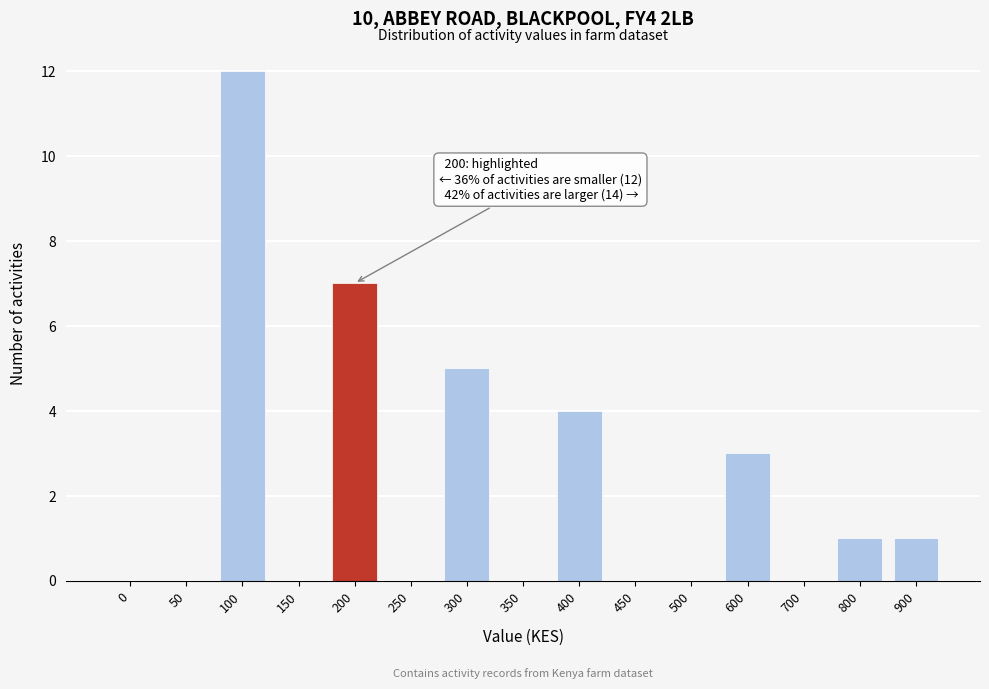

Reading left to right, extract all data points from this chart.

0=0	50=0	100=12	150=0	200=7	250=0	300=5	350=0	400=4	450=0	500=0	600=3	700=0	800=1	900=1